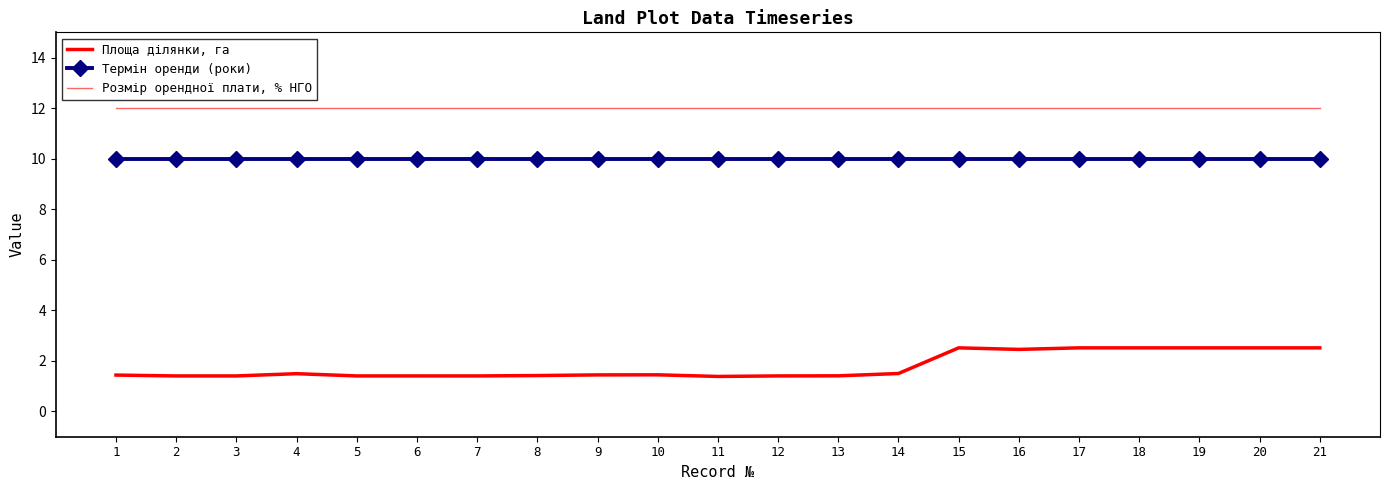

At which label is Розмір орендної плати, % НГО closest to 12?

1